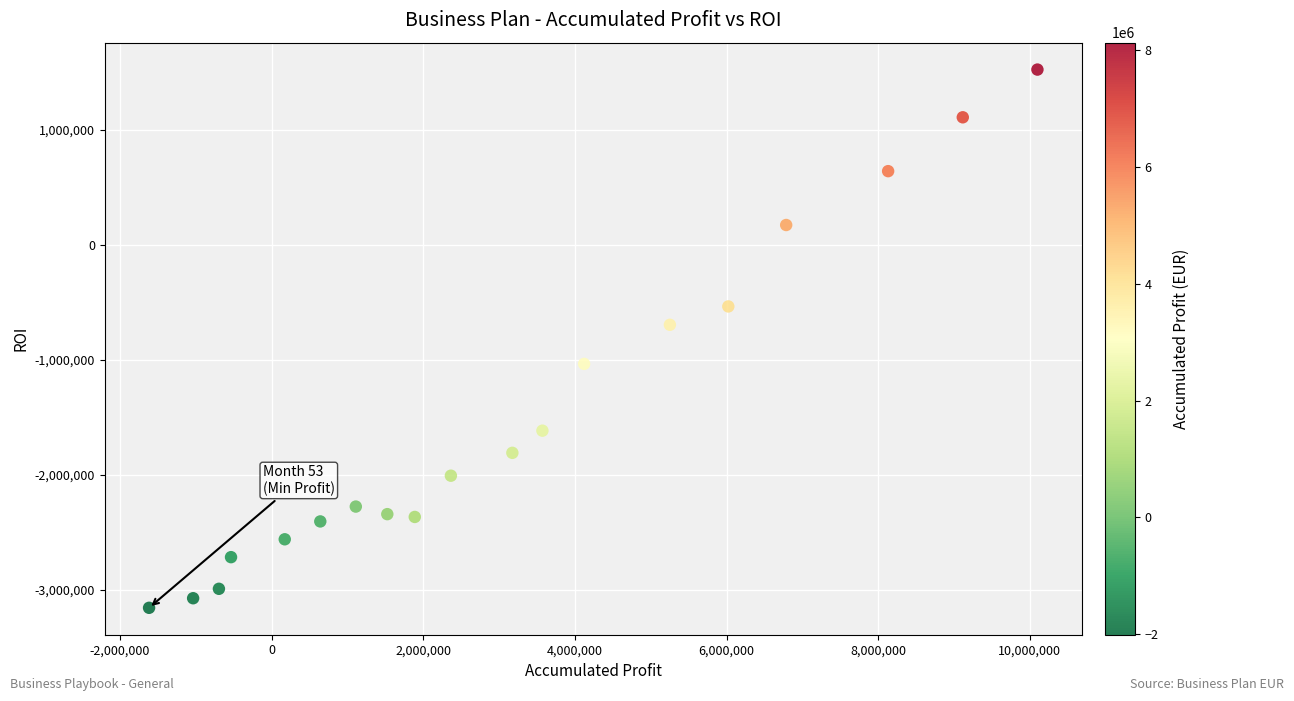

What Y value in the scatter plot is closest to -817312?

-696399.5